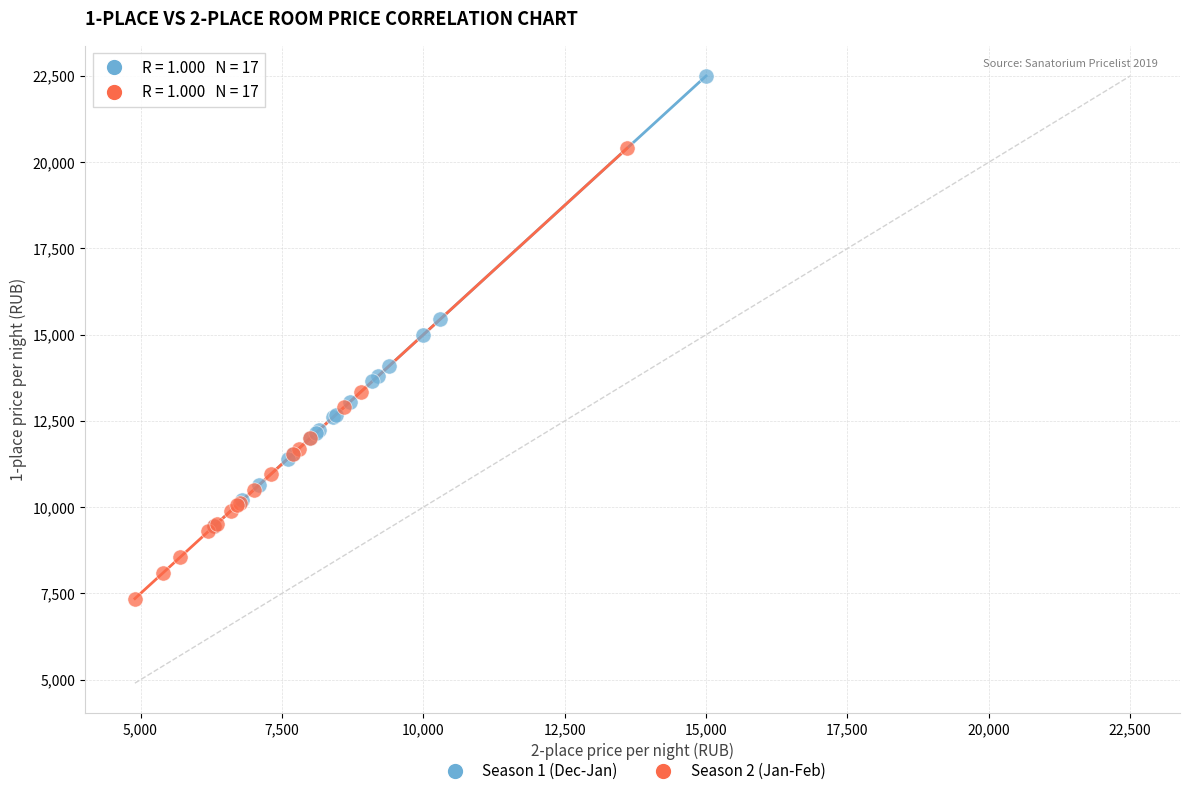

Which series reaches the maximum Y coordinate?

Season 1 (Dec-Jan)